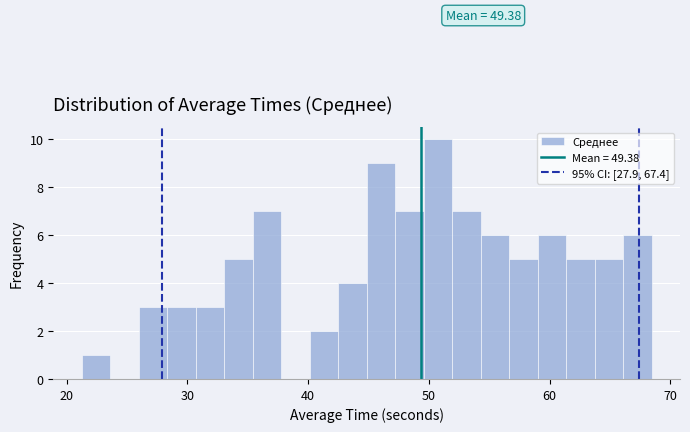

Around what value on the x-axis is the tallest bar? Give the approximate position of its centre, as read against the axis.

51